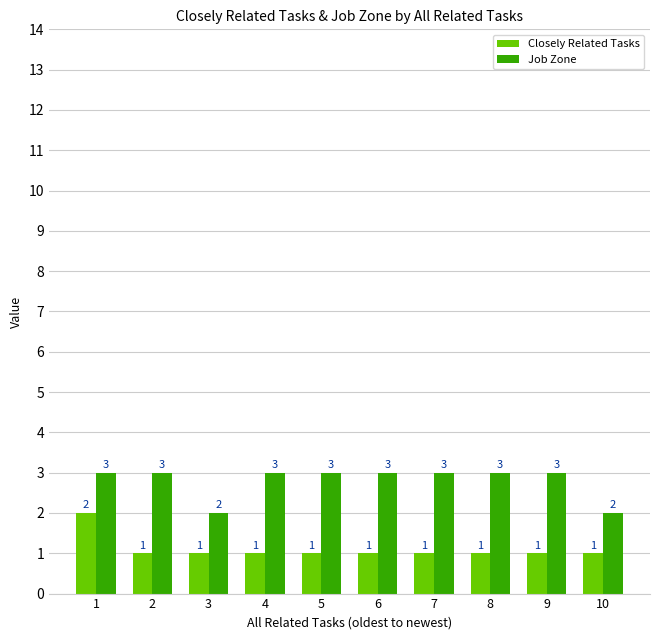

What is the total value across all series at 5?

4